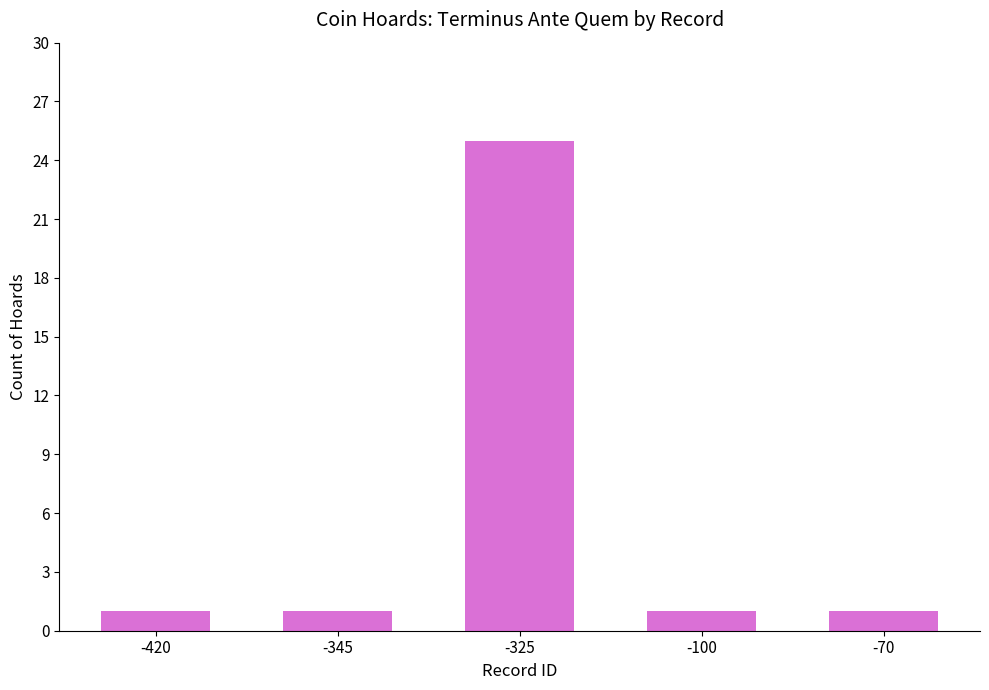

What is the difference between the values at -100 and -325?

24